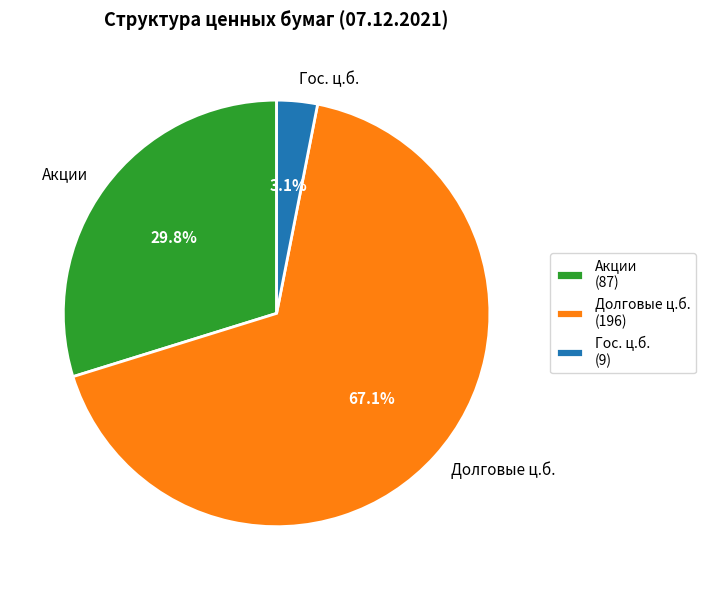

Rank the categories by value from lowest to highest.

Гос. ц.б. (9), Акции (87), Долговые ц.б. (196)